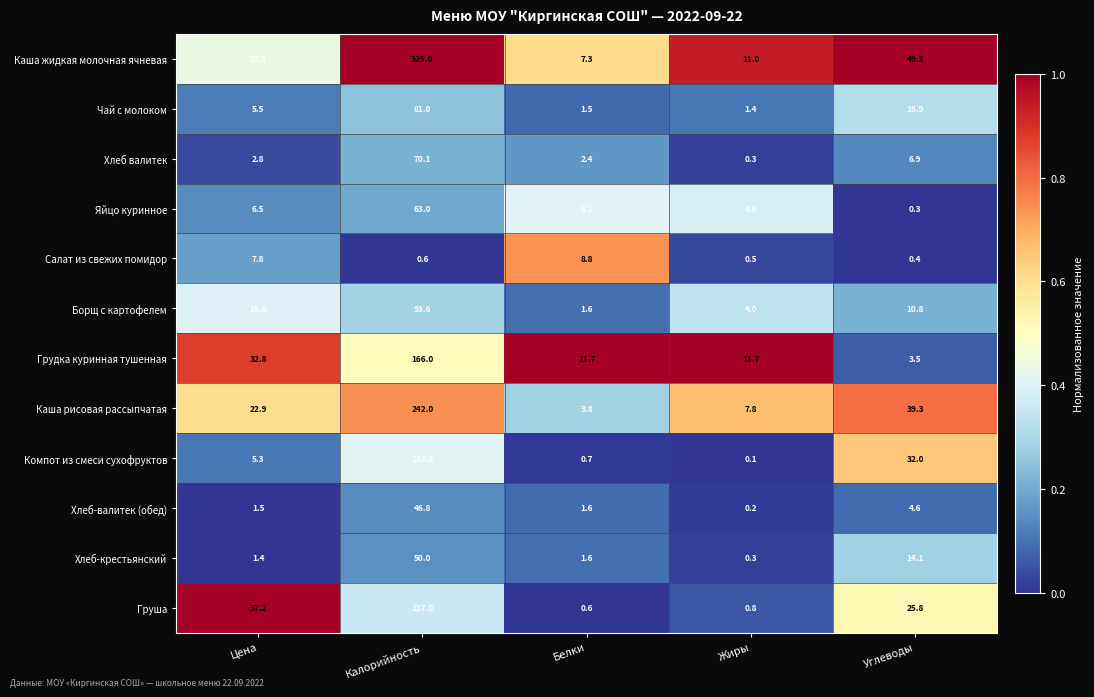

Which series has the widest spread of values?

Каша жидкая молочная ячневая